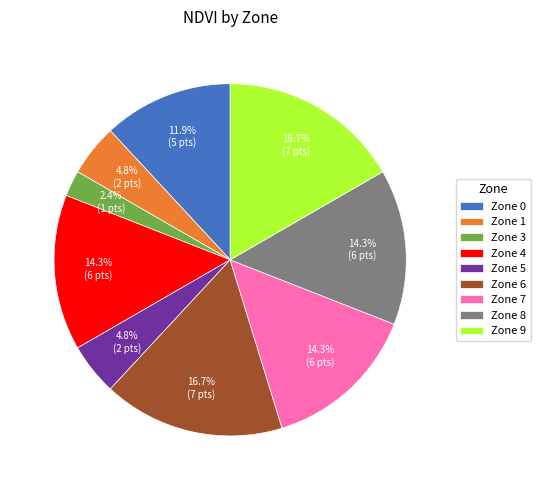

How many segments does this pie chart have?

9